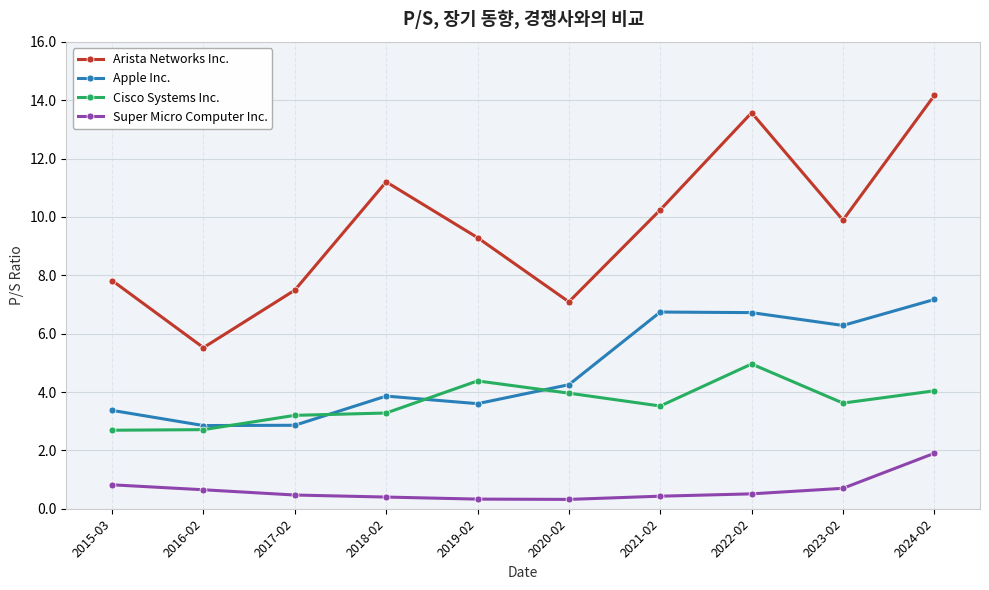

Which category has the highest value across all series?

2024-02